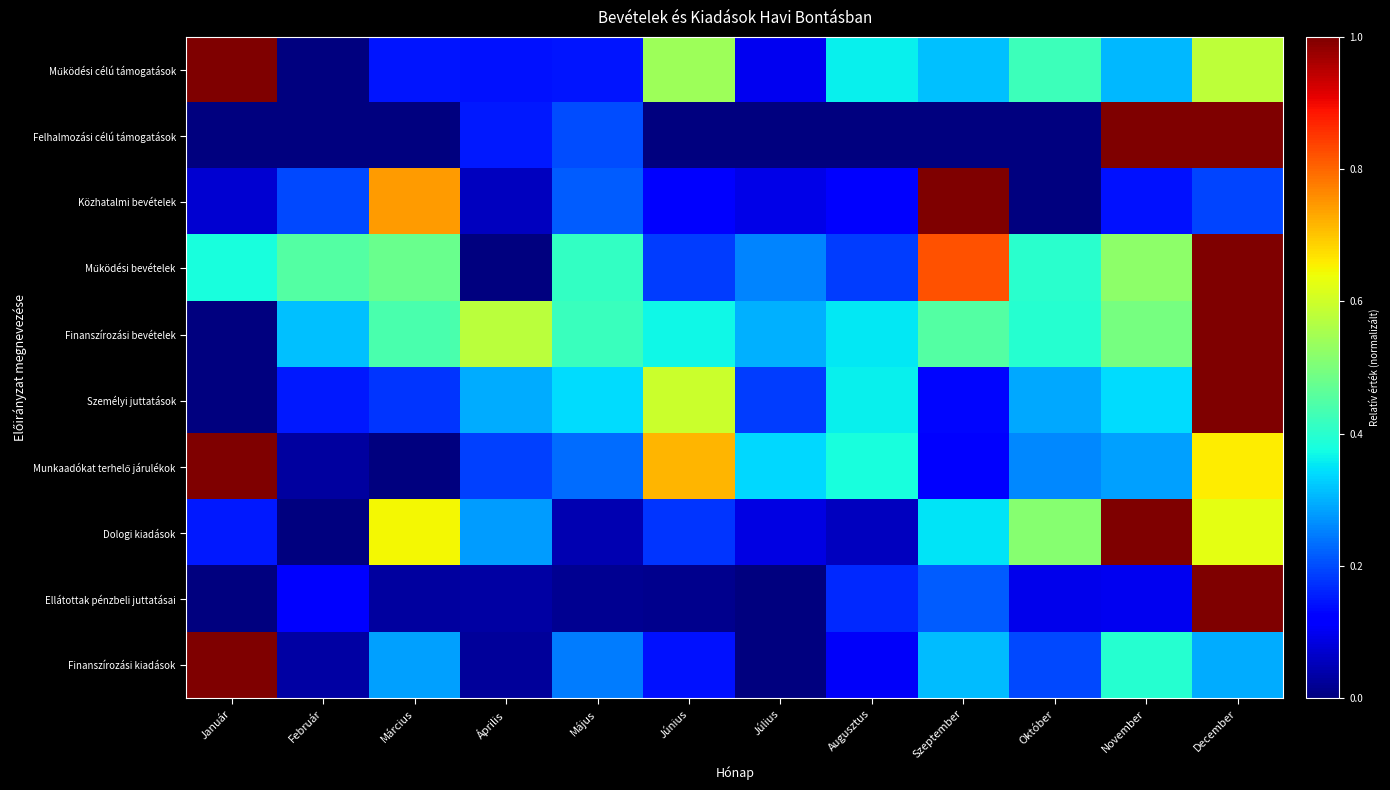

Rank the series by their maximum value, from lowest to highest.

Működési célú támogatások, Felhalmozási célú támogatások, Közhatalmi bevételek, Működési bevételek, Finanszírozási bevételek, Személyi juttatások, Munkaadókat terhelő járulékok, Dologi kiadások, Ellátottak pénzbeli juttatásai, Finanszírozási kiadások